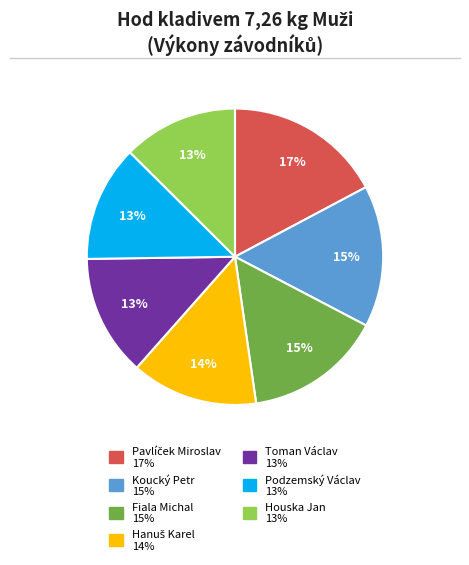

Approximately how many times larger is the value at Koucký Petr compared to Fiala Michal?

1.0